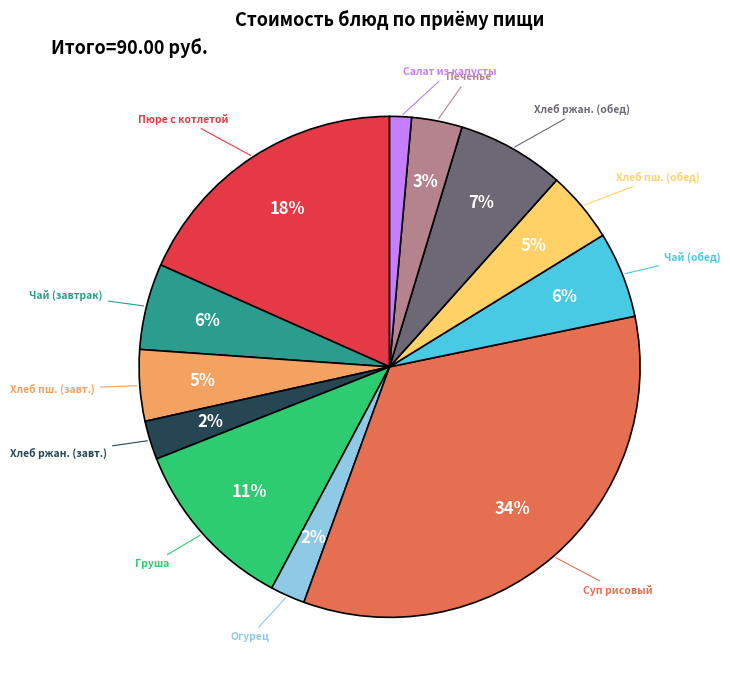

Is there a majority slice in this chart?

No